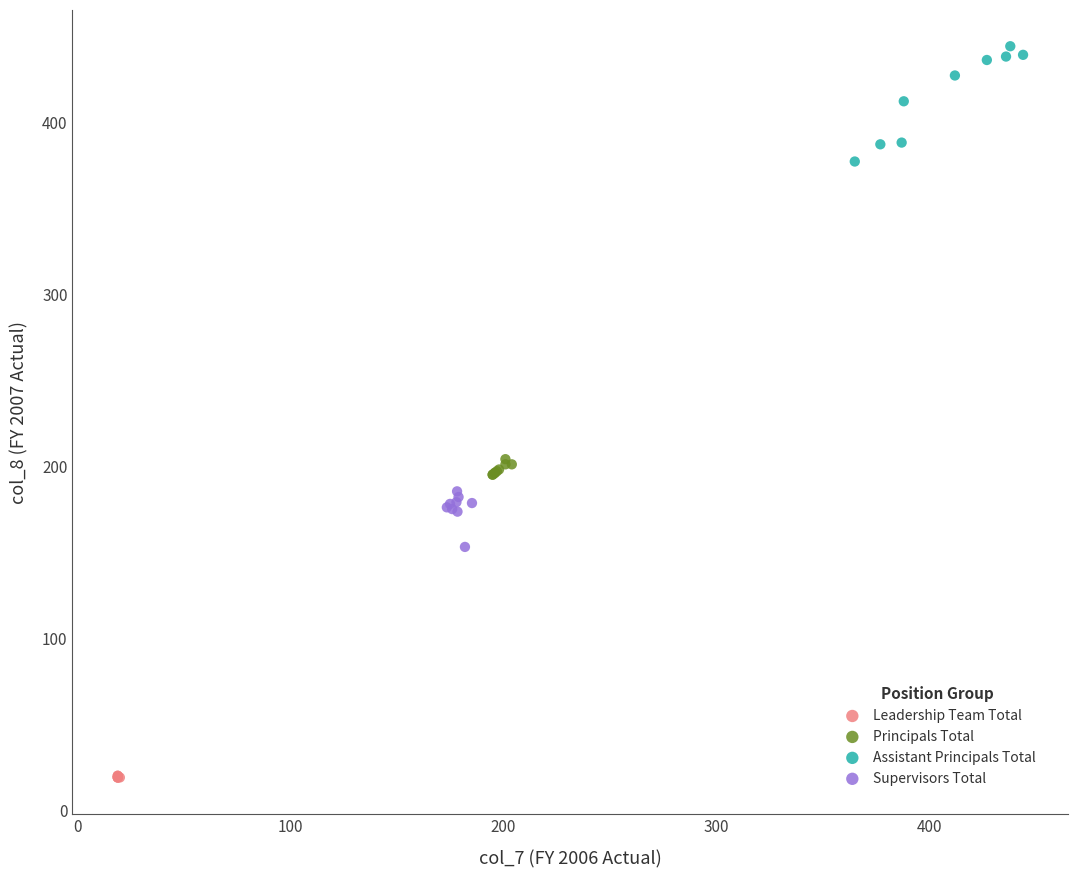

Which series has the largest Y range (max minus min)?

Assistant Principals Total